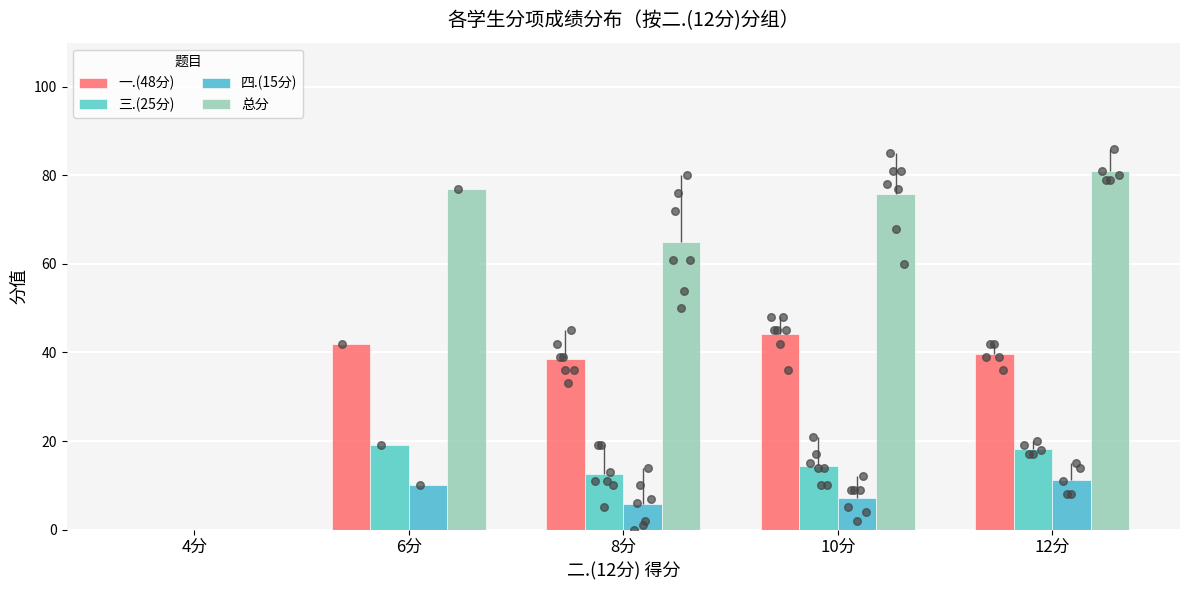

Which series has the largest total across all categories?

总分